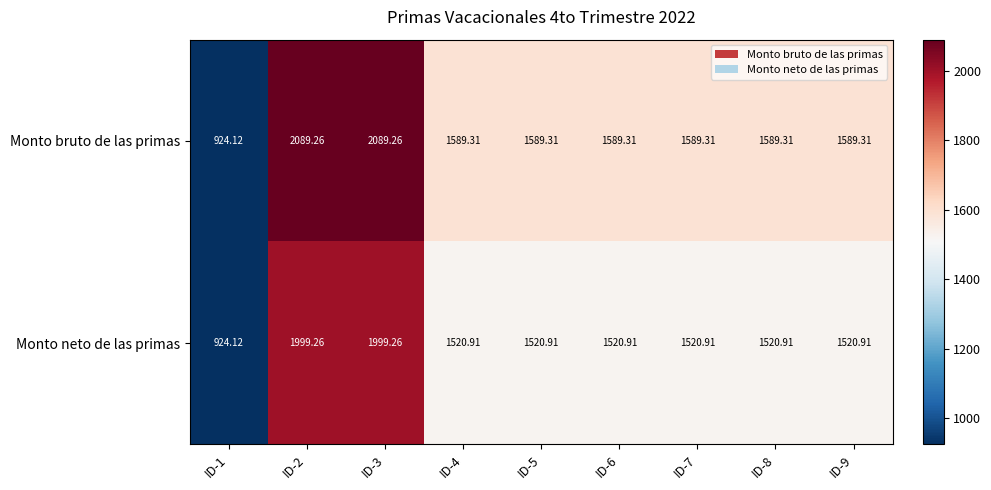

Is the value of Monto neto de las primas at ID-1 greater than the value of Monto bruto de las primas at ID-5?

No